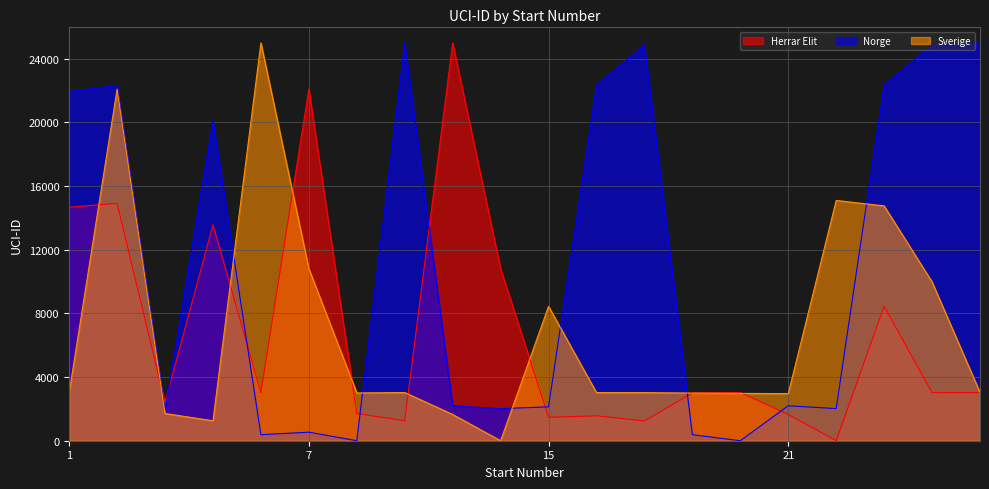

Where does the Herrar Elit series first go above 3022?

1